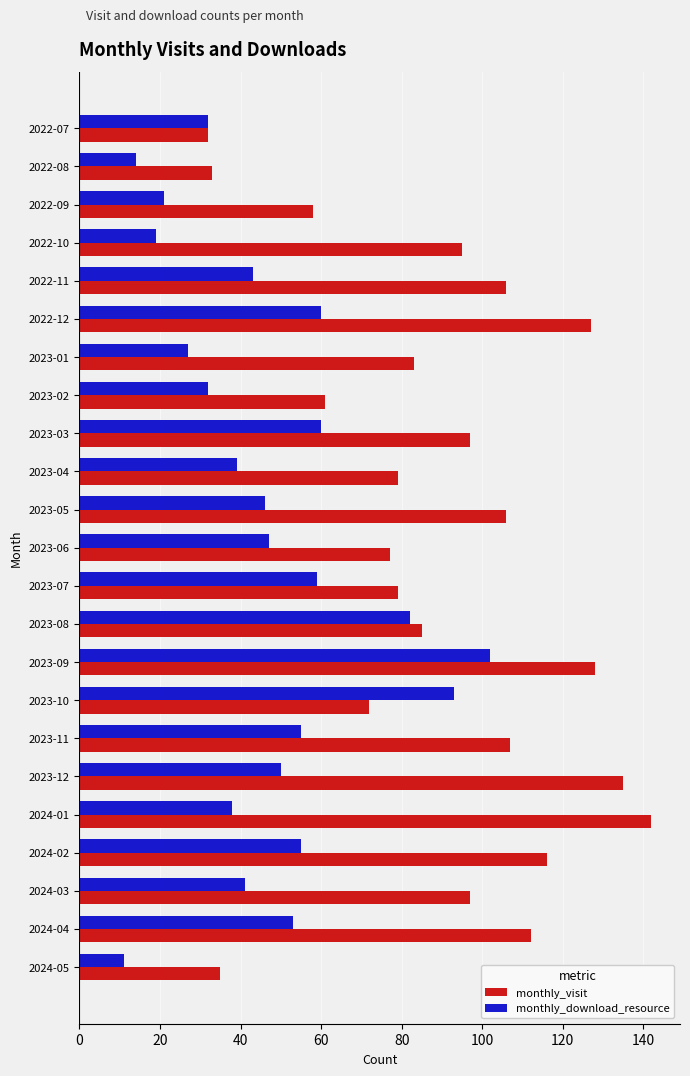

What is the sum of the monthly_visit values at 2024-05 and 2022-08?

68